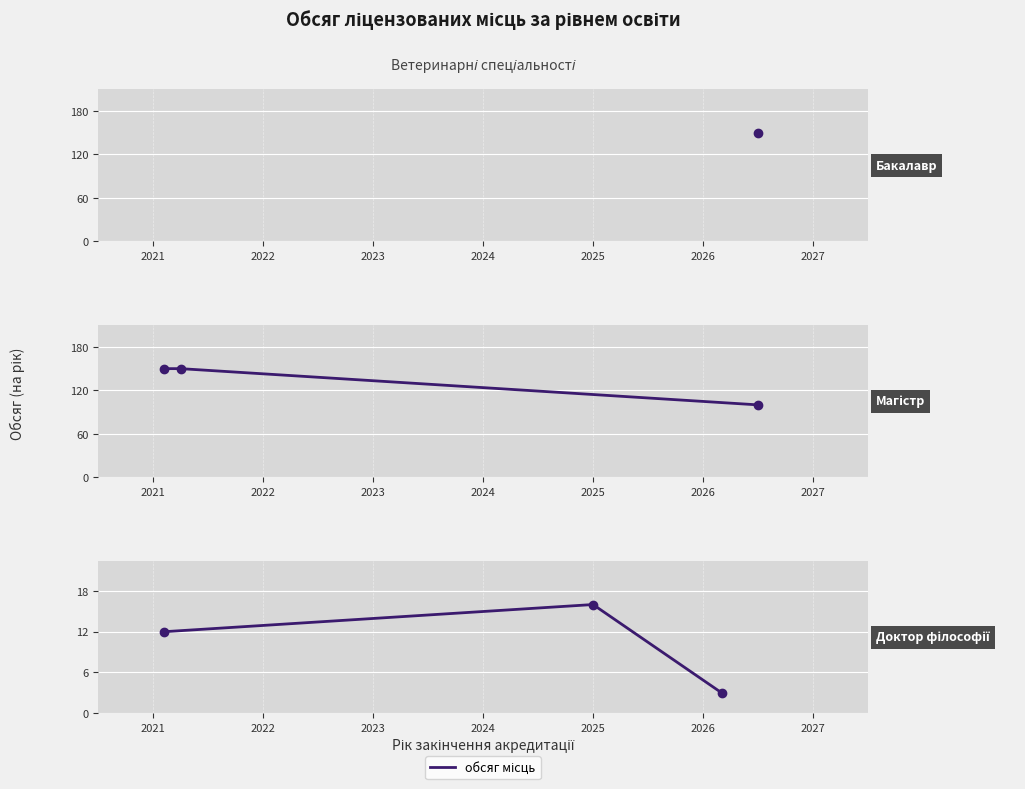

What is the value of the Доктор філософії point at the 2nd from the left?

16